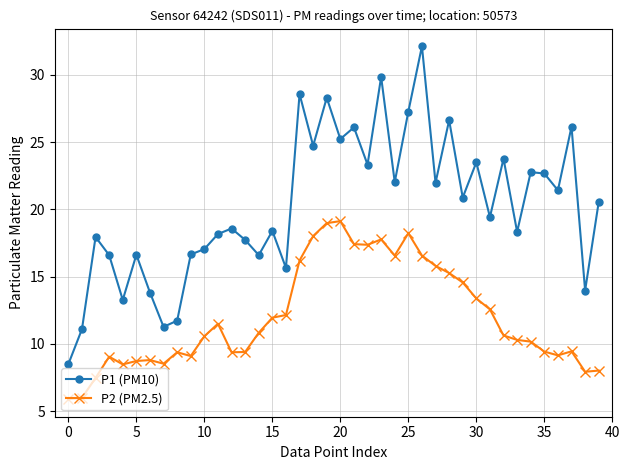

Rank the series by their average value, from lowest to highest.

P2 (PM2.5), P1 (PM10)